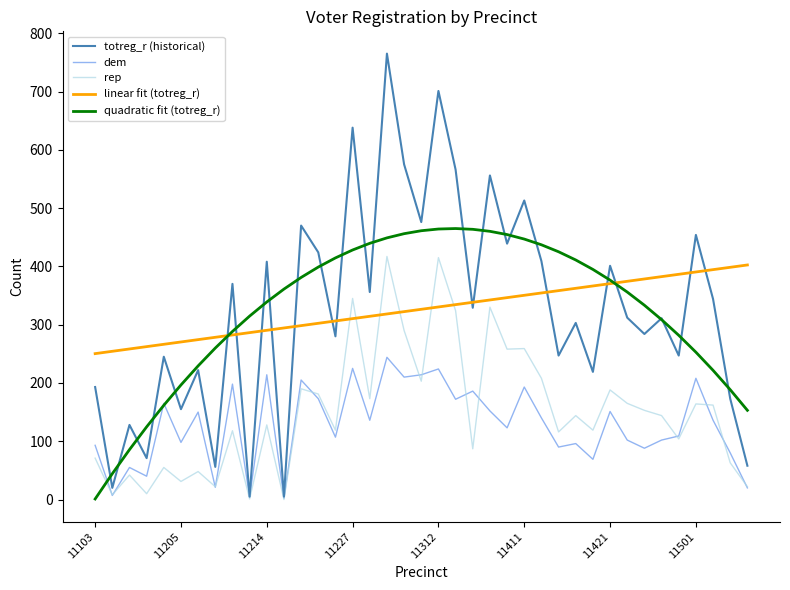

Which series has the largest range (max minus min)?

totreg_r (historical)